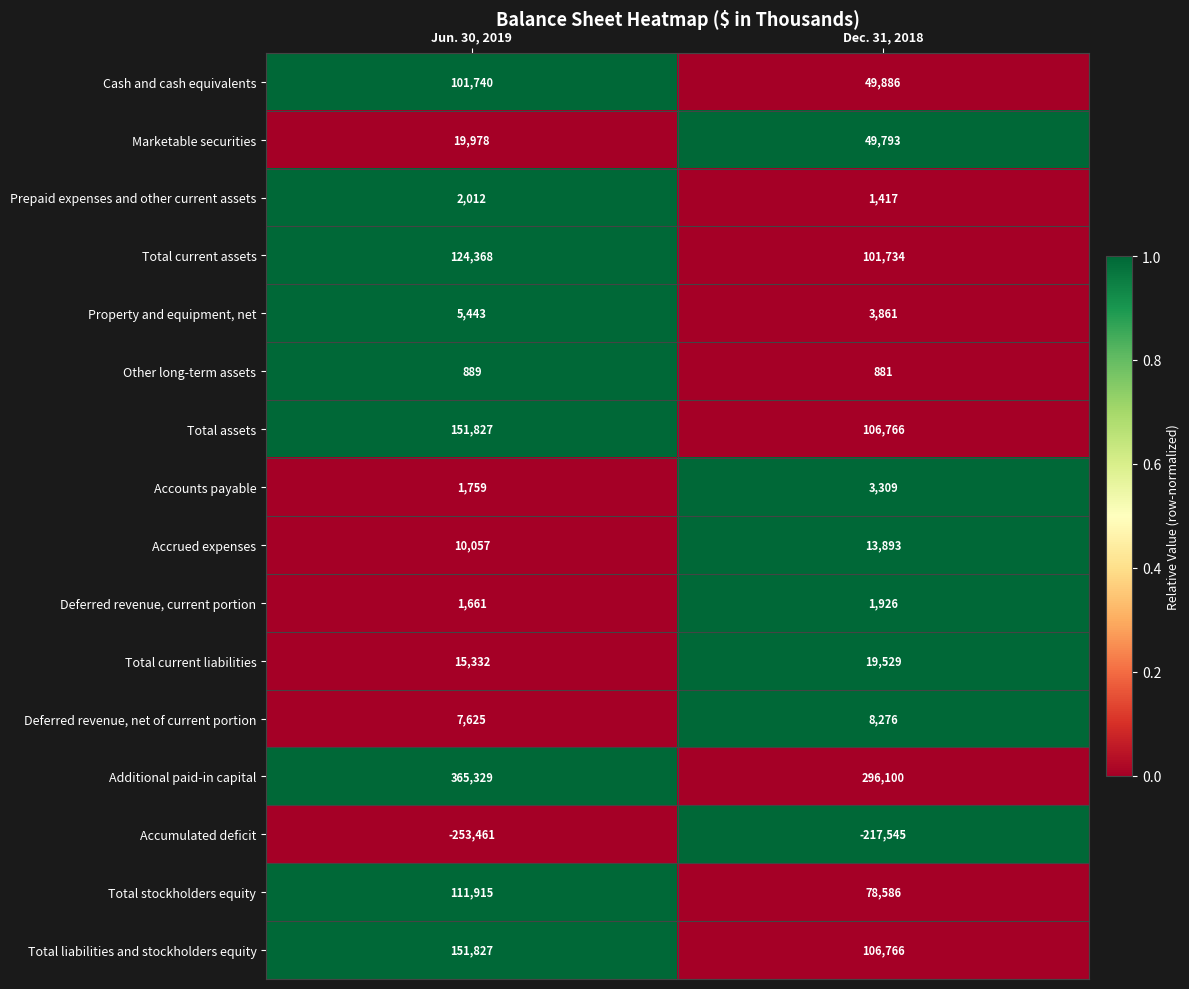

Which series has the widest spread of values?

Additional paid-in capital